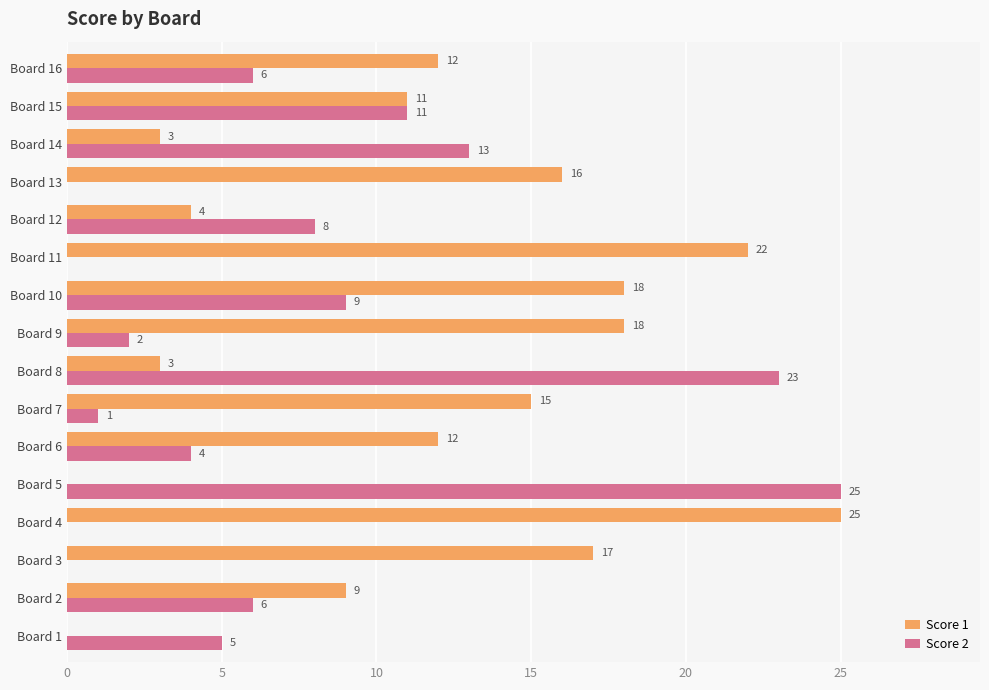

The value of Score 2 at Board 16 is 11. True or false?

False